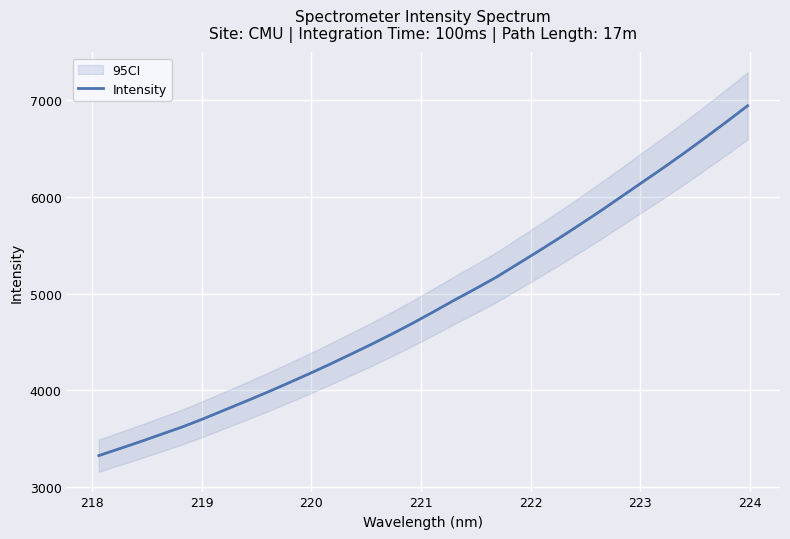

How many data points are less than 4813?

16